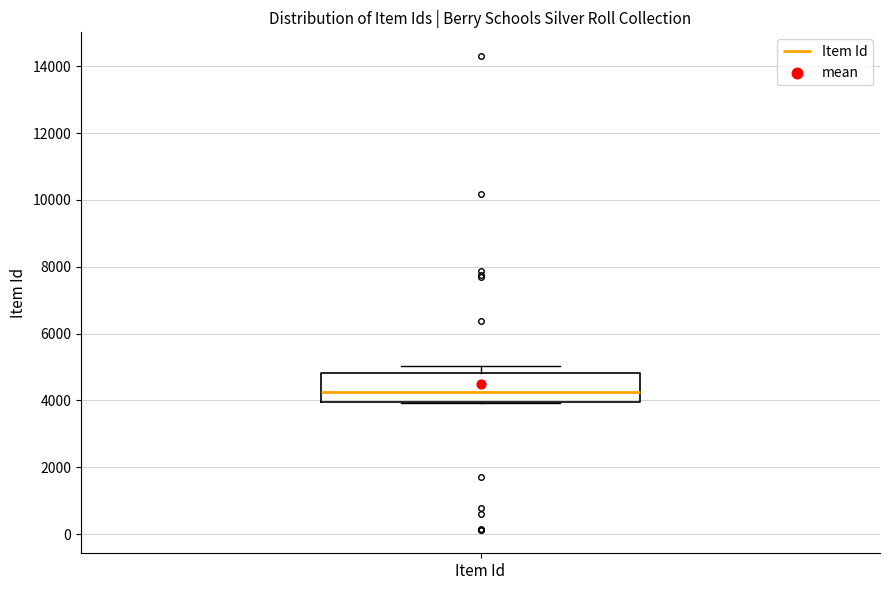

Read this box plot against the y-axis: the position of the median line, the range covered by the box, and the ends of both whiskers. The values are not printed on the chart, so give them approximately, as read against the axis.

median 4200, box 4000 to 4800, whiskers 4000 to 5000